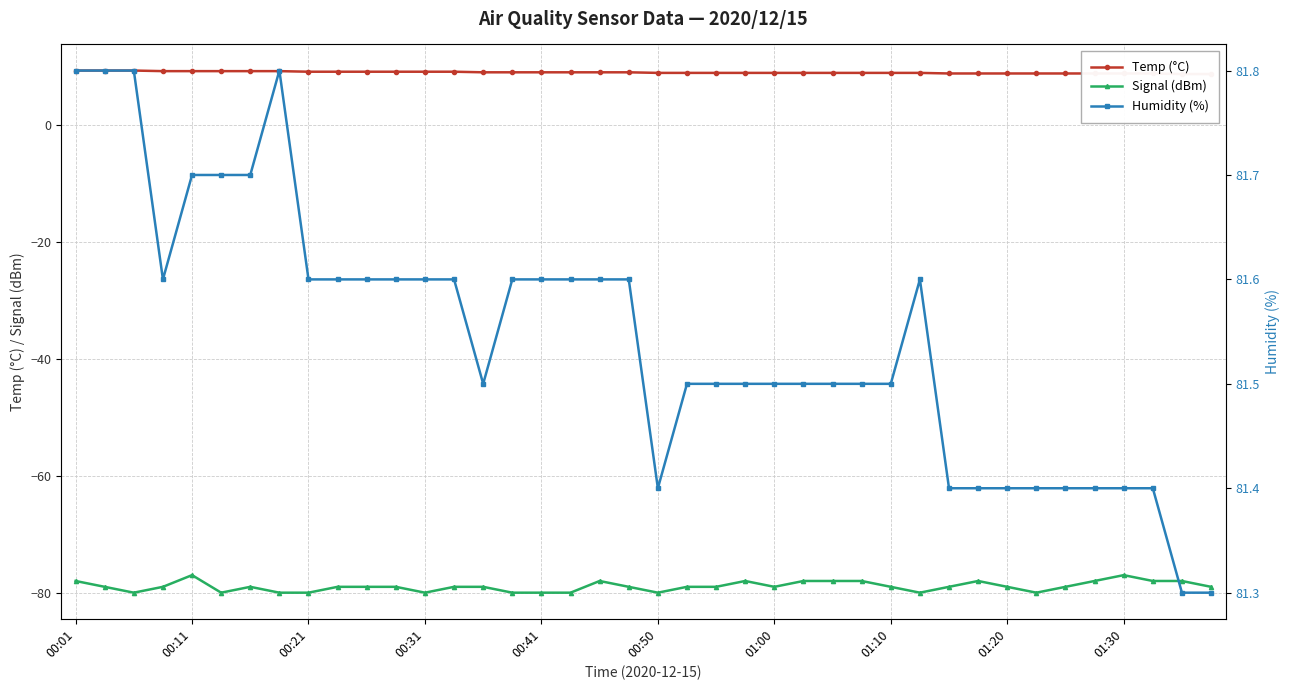

True or false: Signal (dBm) has more than 2 interior local peaks.

True